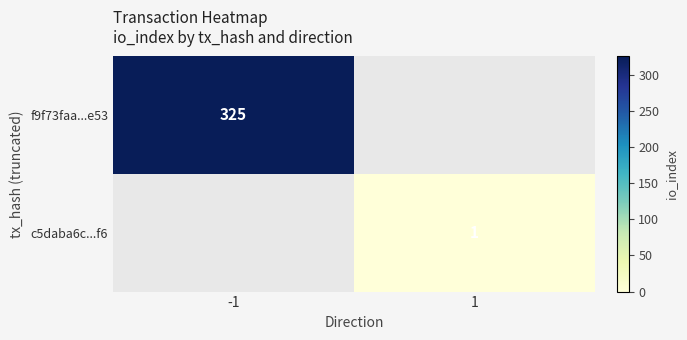

The value of c5daba6c...f6 at 1 is 1. True or false?

True